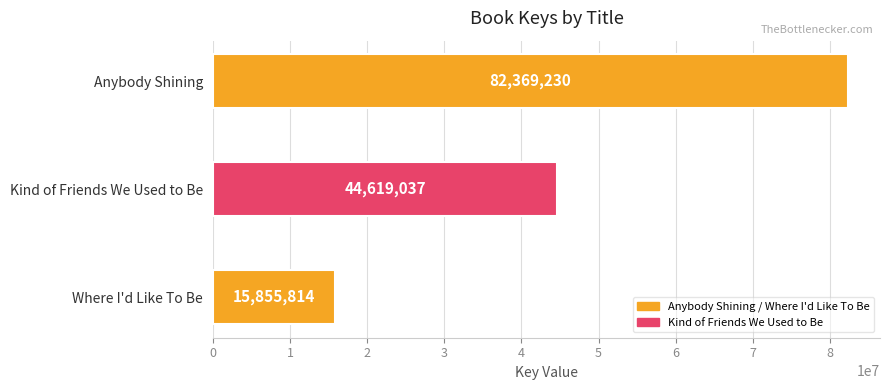

Are the bars horizontal?

Yes